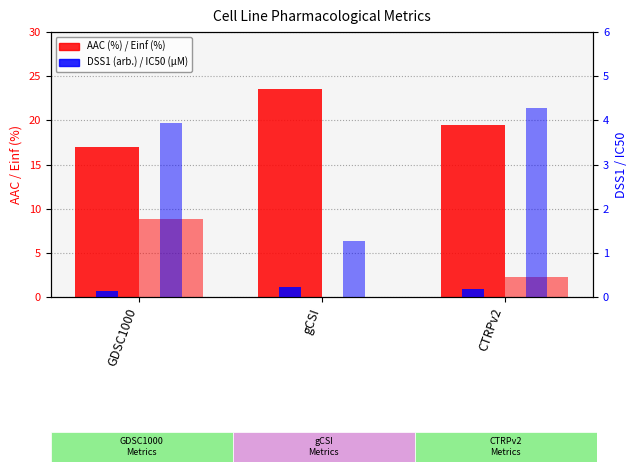

What is the maximum value shown in the chart?

23.5